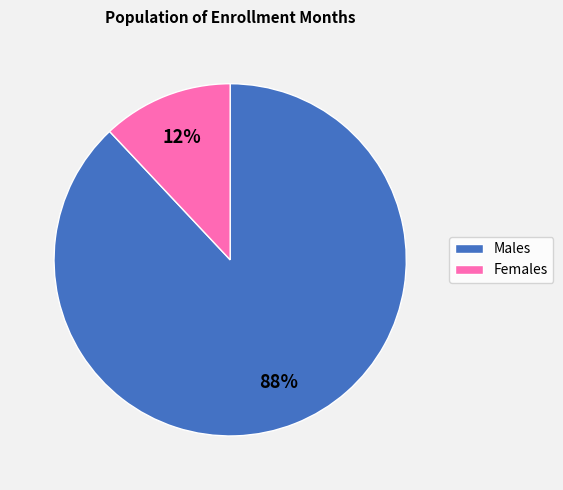

Is there any slice that represents more than half of the pie?

Yes